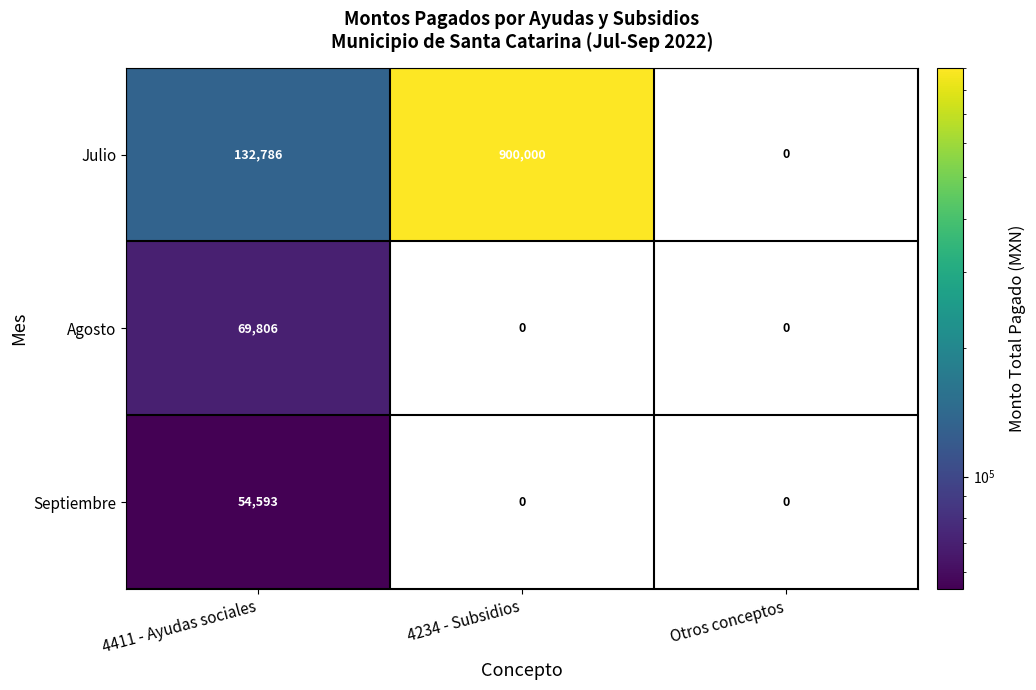

Which series has the largest range (max minus min)?

Julio